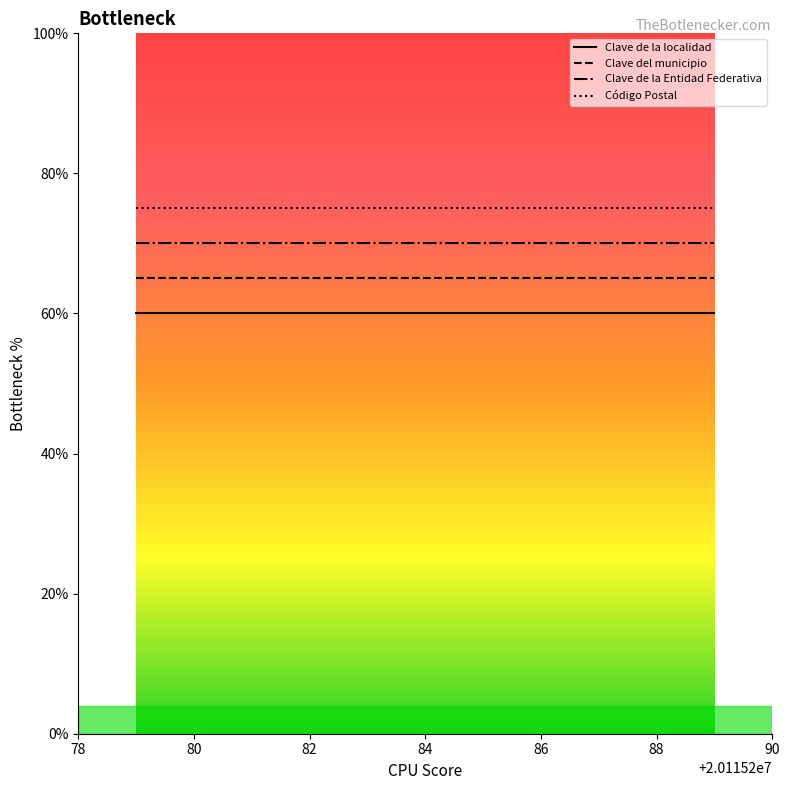

Rank the series by their average value, from lowest to highest.

Clave de la localidad, Clave del municipio, Clave de la Entidad Federativa, Código Postal